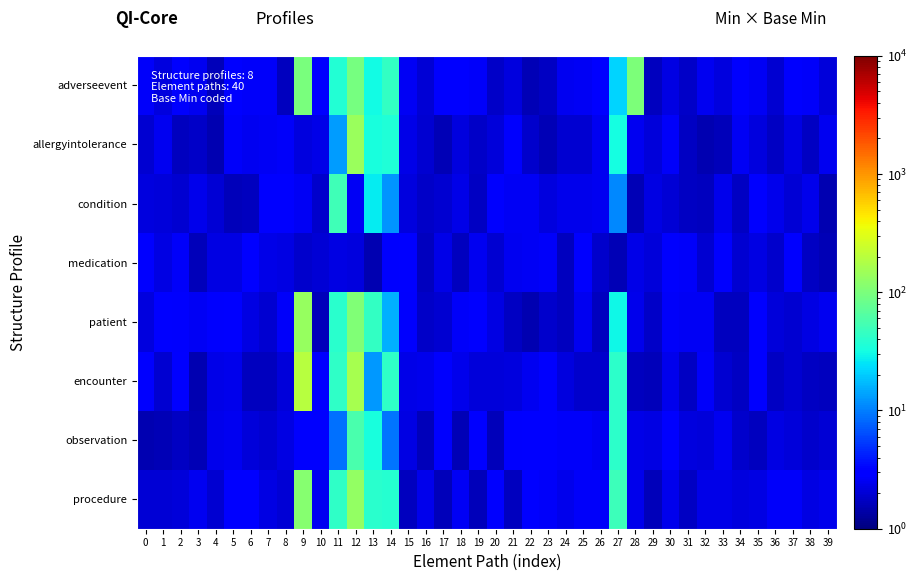

Which series changed the most between 9 and 30?

encounter